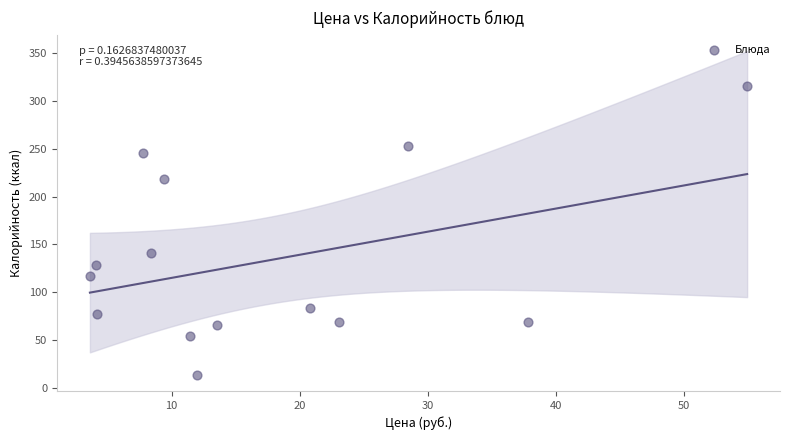

What is the range of X values (max minus min)?

51.3